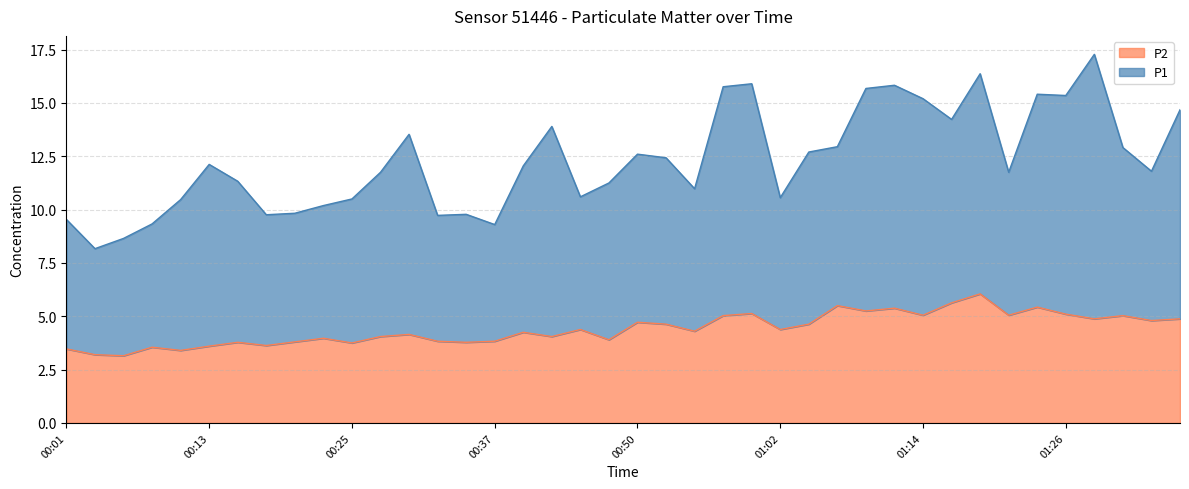

True or false: the data shows 5.5 at 01:07.

True